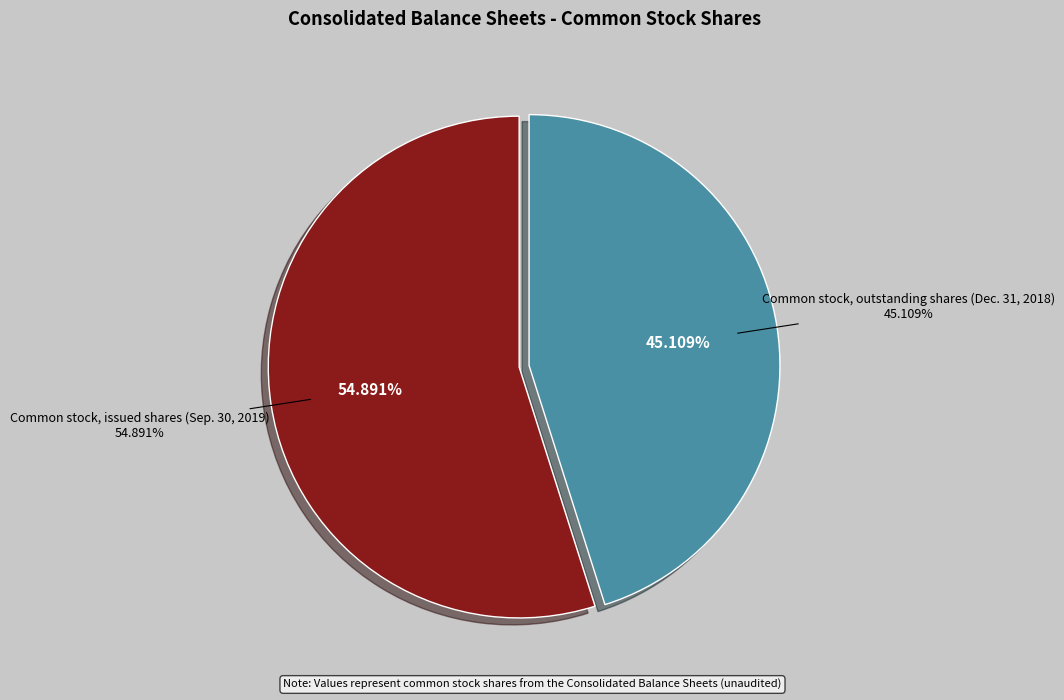

To the nearest percent, what portion does Common stock, outstanding shares (Dec. 31, 2018) represent?

45%